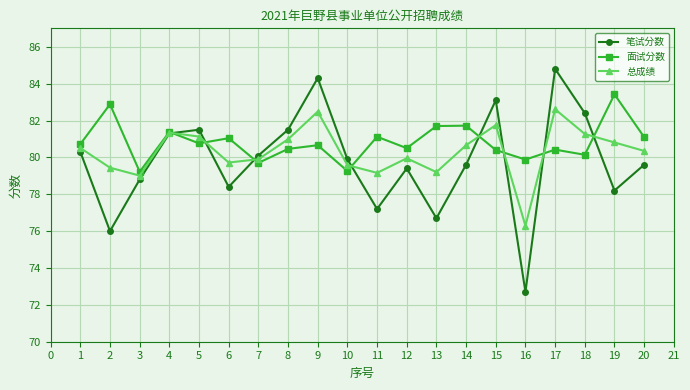

What is the sum of all 笔试分数 values?

1595.8